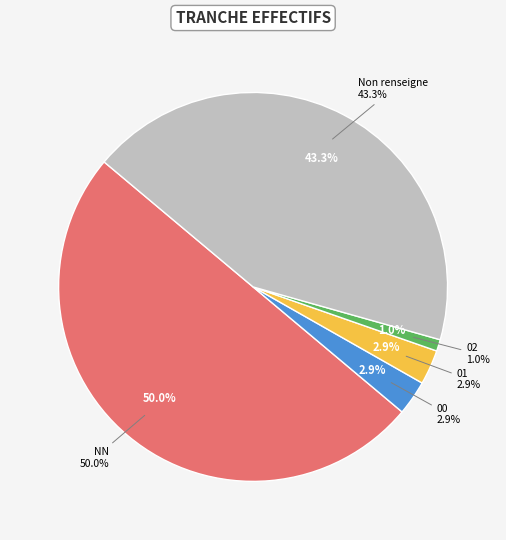

To the nearest percent, what is the difference between the 02 and  slice percentages?

42%